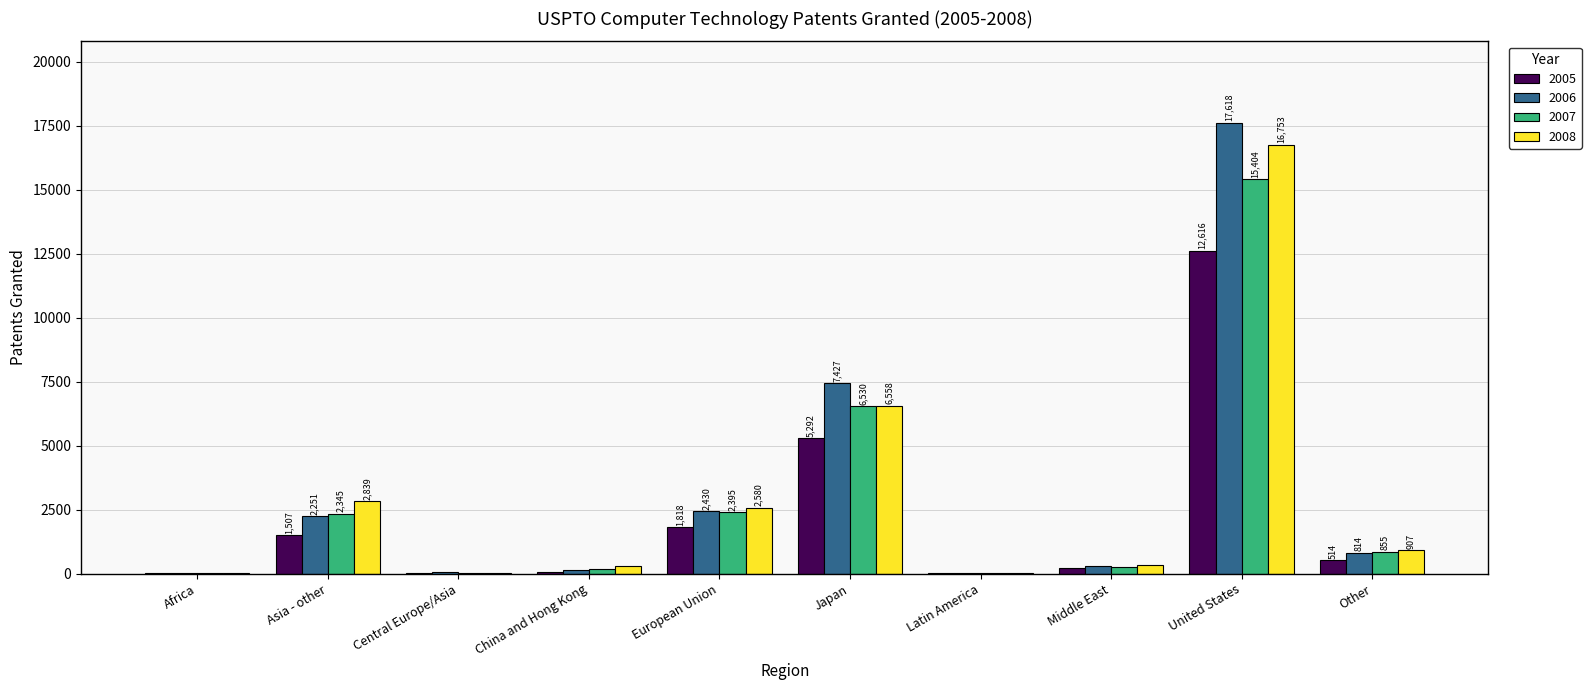

Between Central Europe/Asia and Latin America, which series saw the biggest shift?

2006